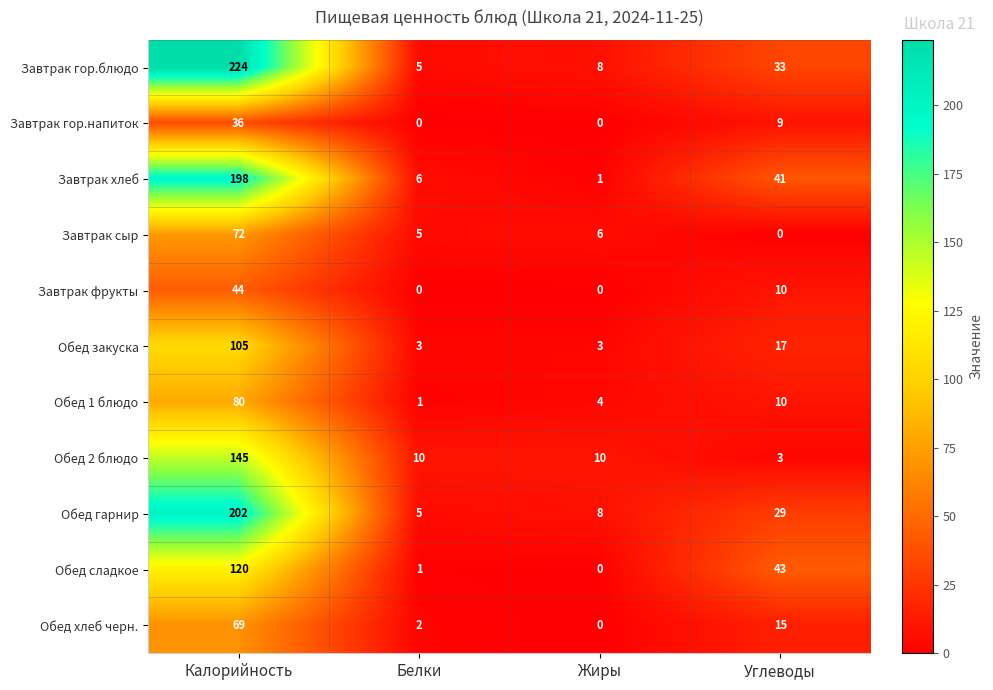

What is the difference between the Обед 2 блюдо values at Калорийность and Белки?

135